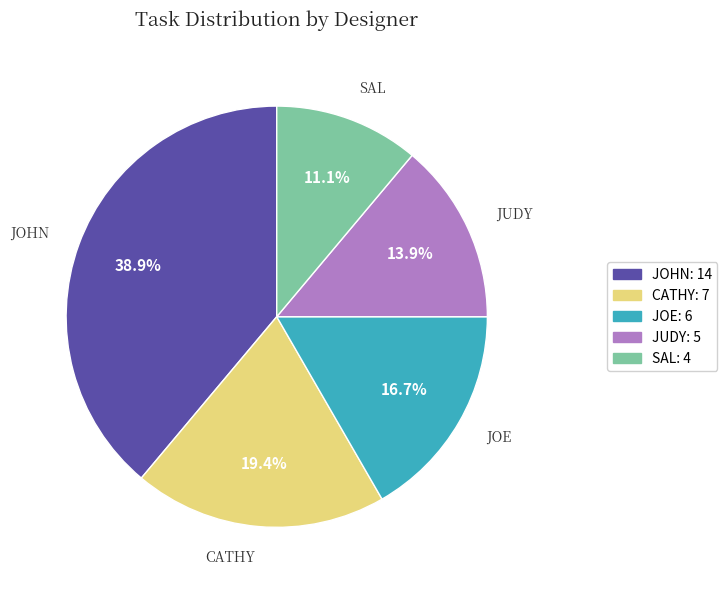

Is there a majority slice in this chart?

No